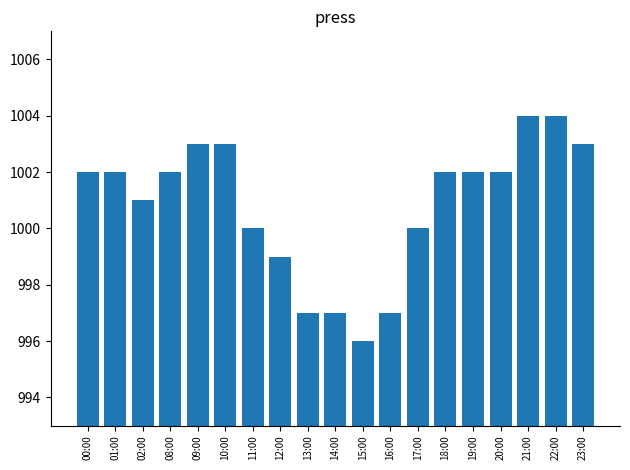

What is the ratio of the value at 22:00 to the value at 23:00?

1.0